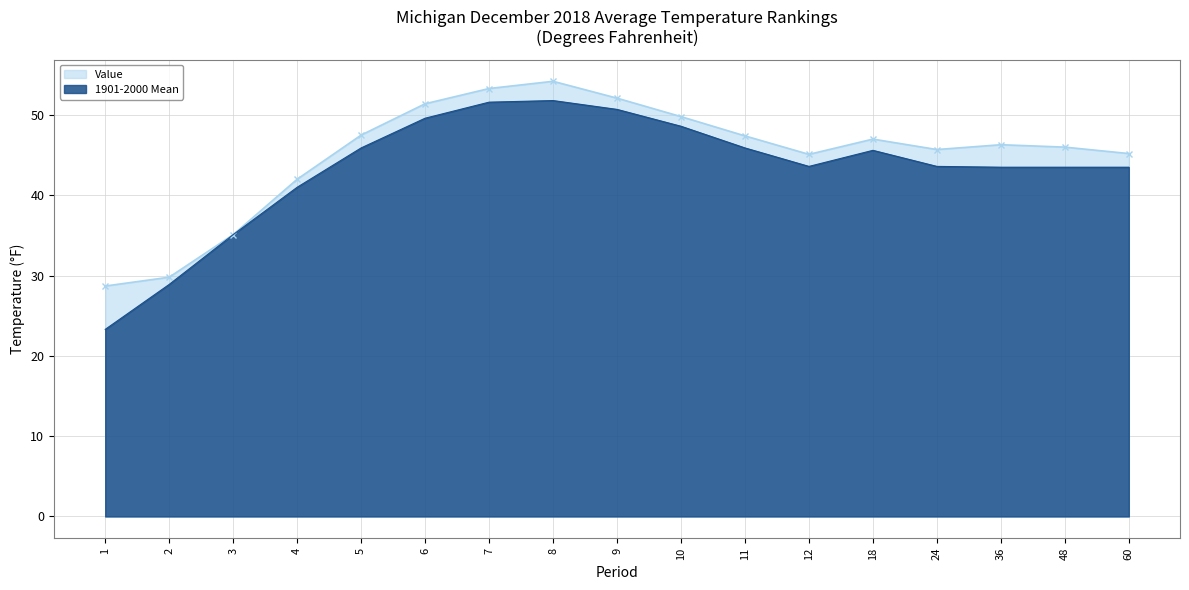

At which category does Value reach its first local valley?

12